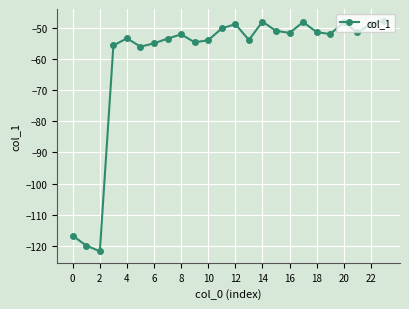

What is the greatest value displayed?

-47.8